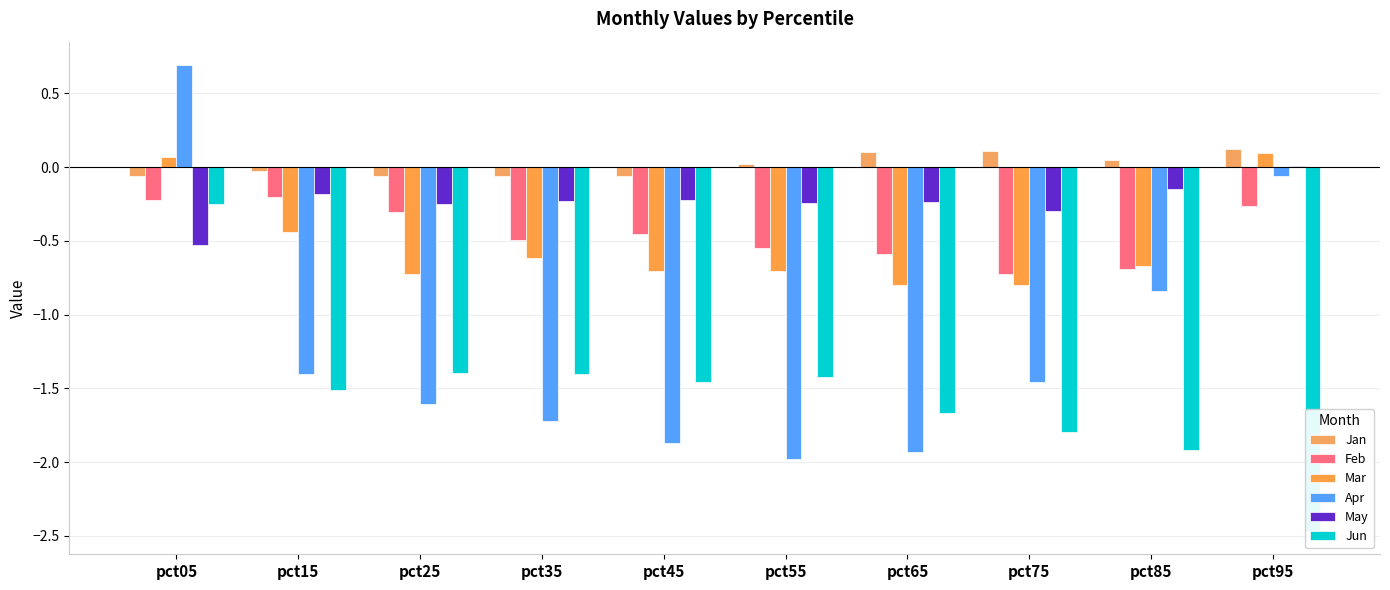

At which category does the chart reach its peak across all series?

pct05